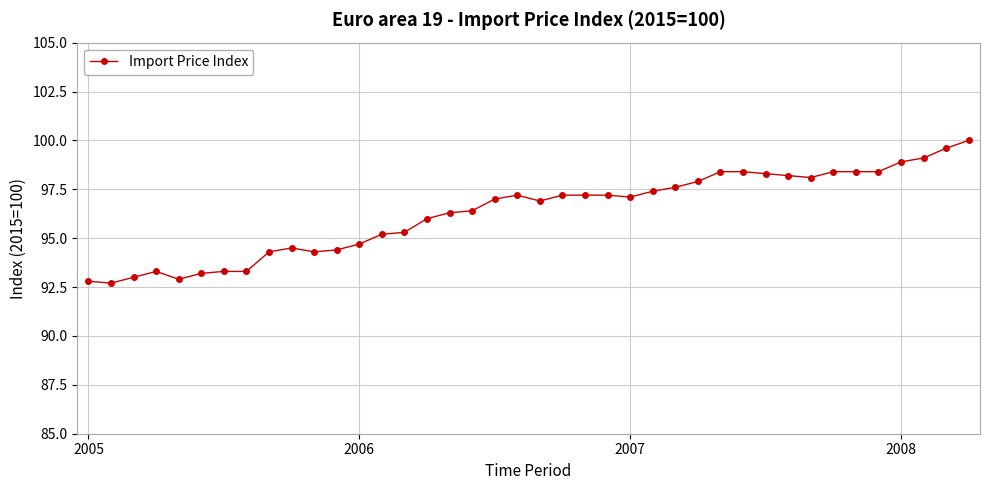

What is the value of the 14th point from the left?

95.2